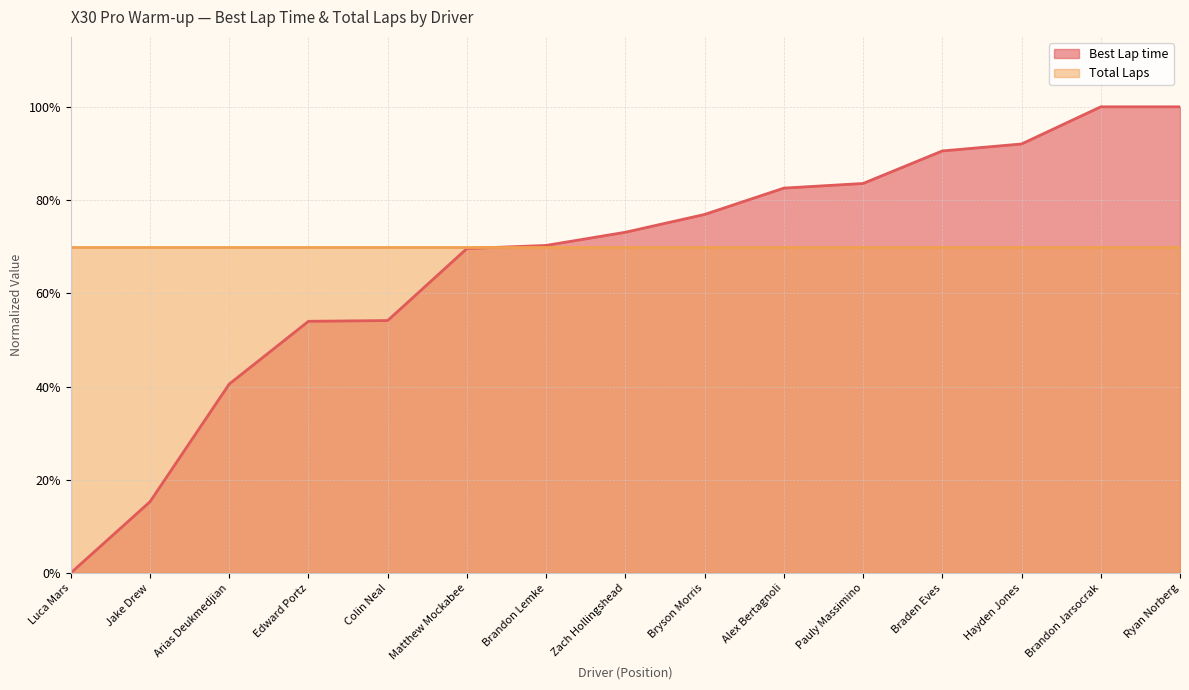

What is the label of the 13th point from the left?

Hayden Jones